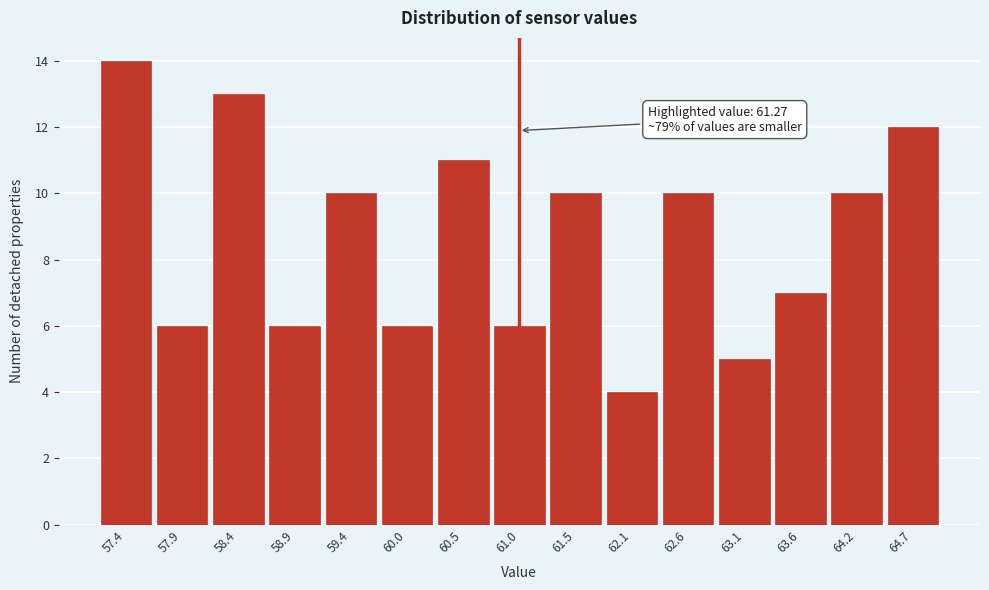

Reading left to right, what are all the values shown in this chart?

14	6	13	6	10	6	11	6	10	4	10	5	7	10	12